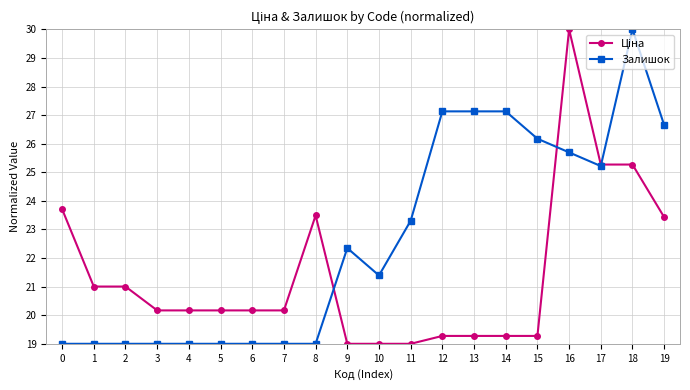

What is the total value across all series at 12?

46.4